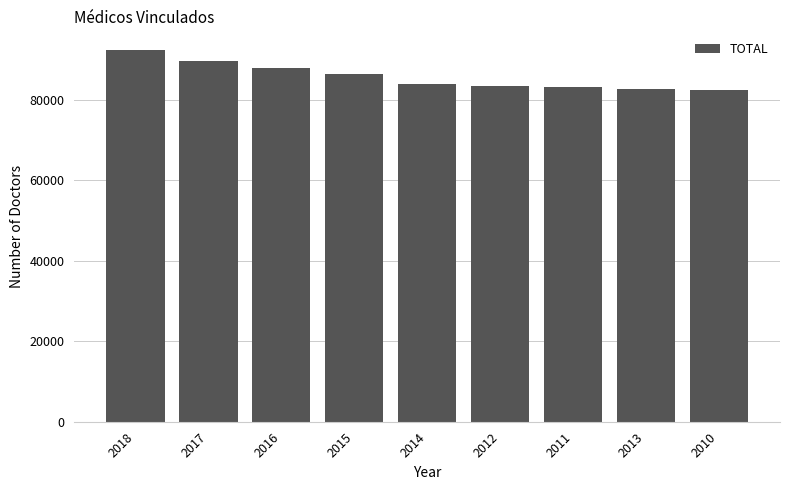

Approximately how many times larger is the value at 2014 compared to 2015?

1.0